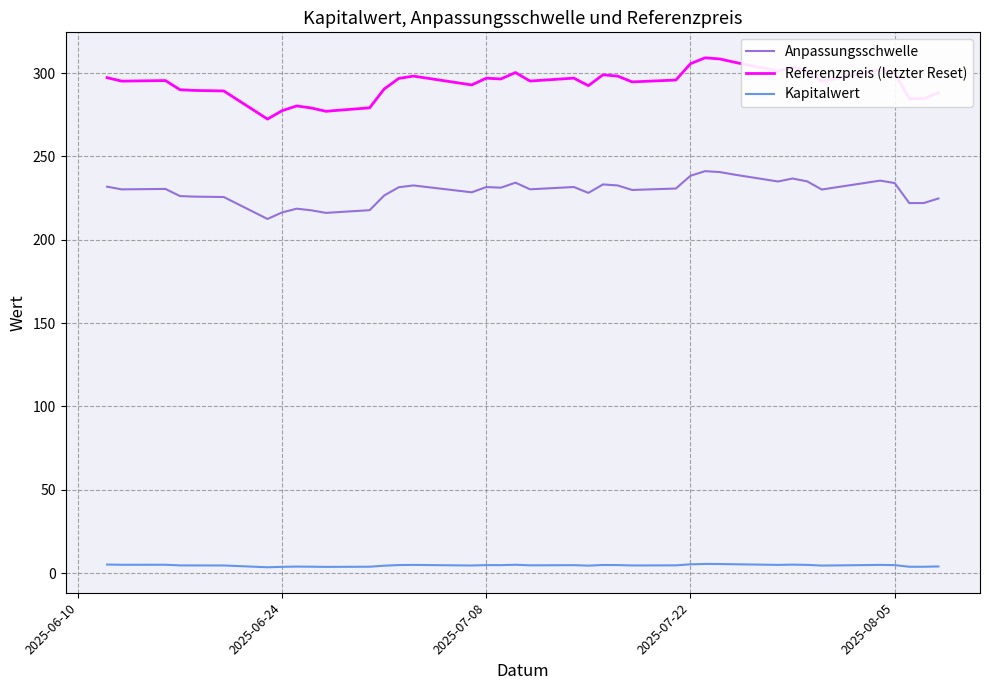

How many lines are shown in the chart?

3